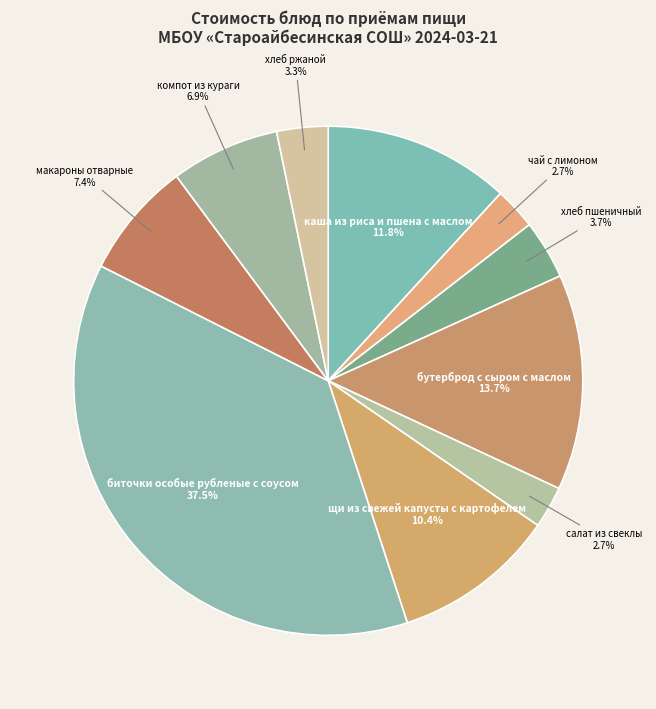

Is there any slice that represents more than half of the pie?

No